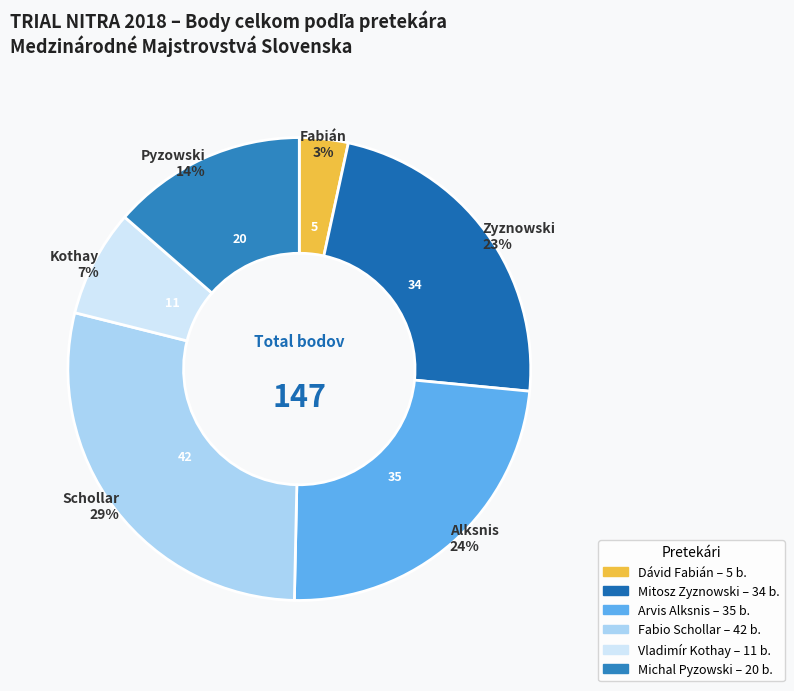

Count the number of slices in the pie.

6